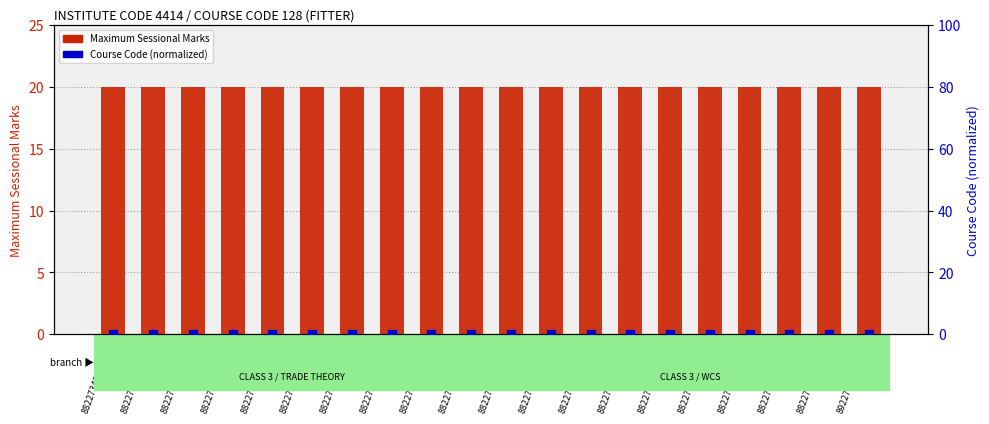

What are all the series names shown in the legend?

Maximum Sessional Marks, Course Code (normalized)